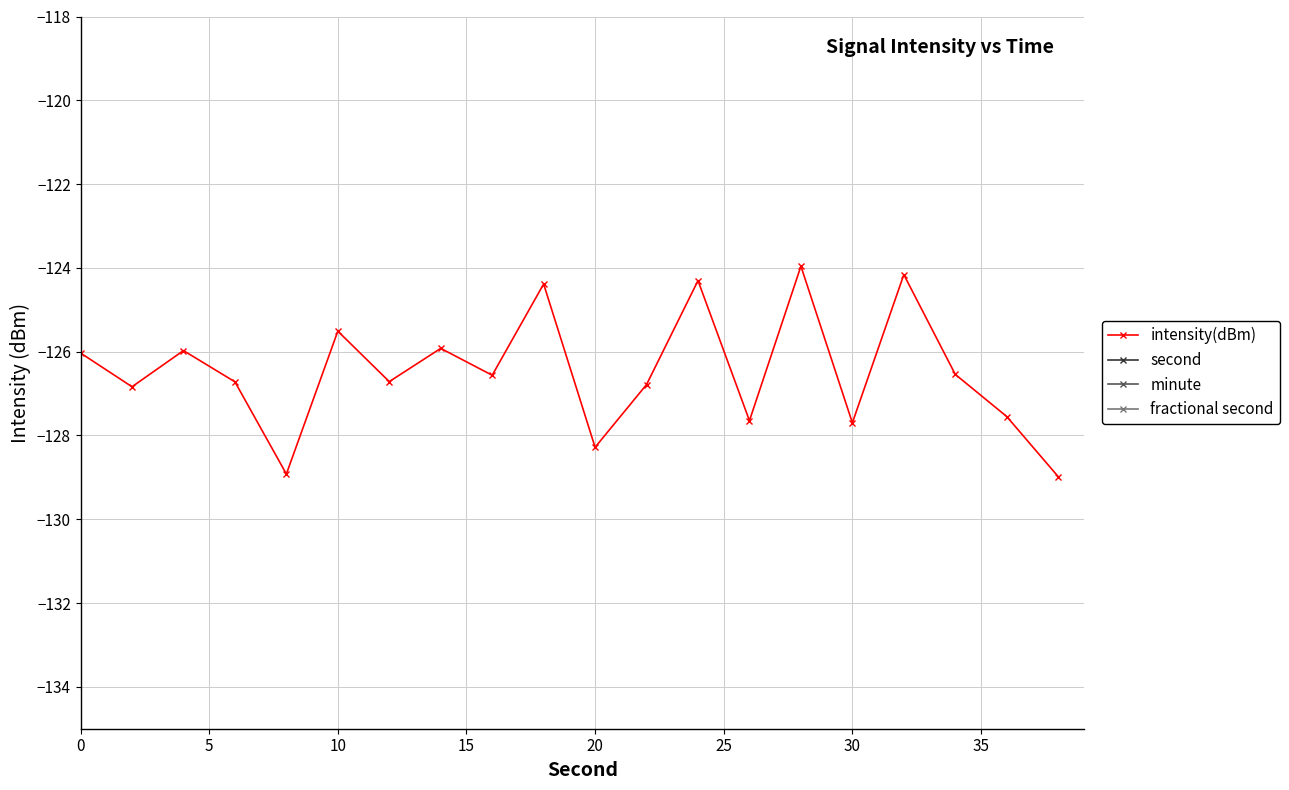

The value of intensity(dBm) at 30 is -32.5. True or false?

False